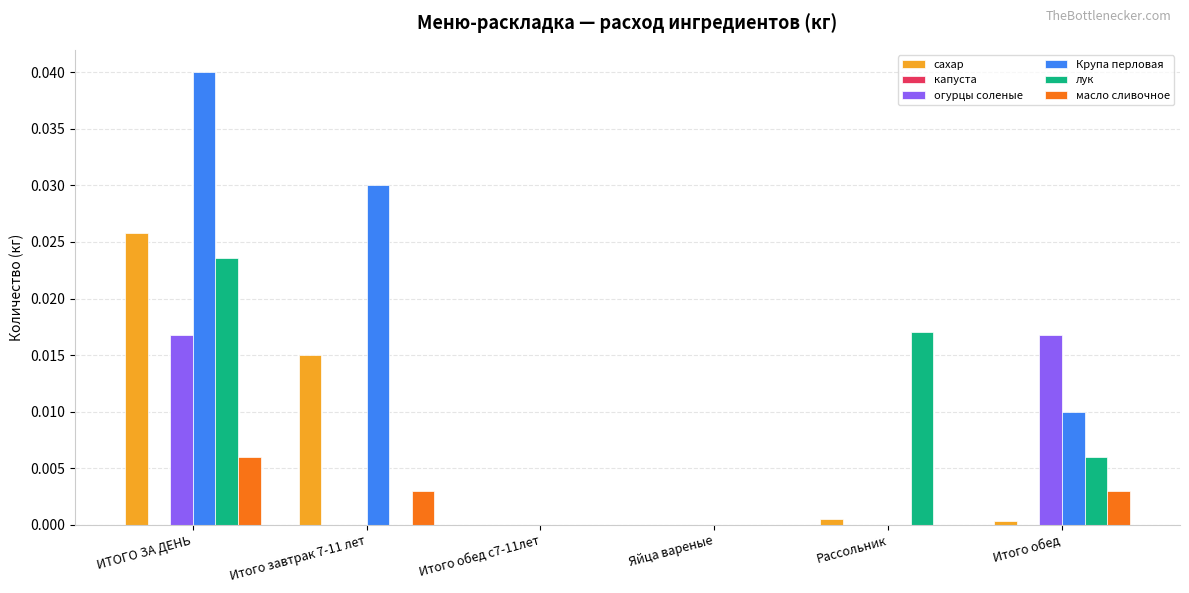

Between Итого завтрак 7-11 лет and Яйца вареные, which series saw the biggest shift?

Крупа перловая